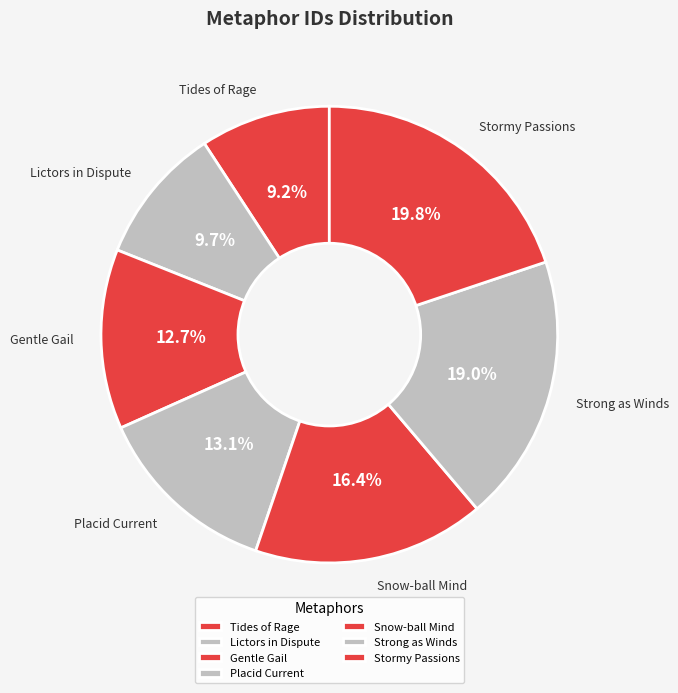

How much of the chart is everything except Snow-ball Mind?

83.6%